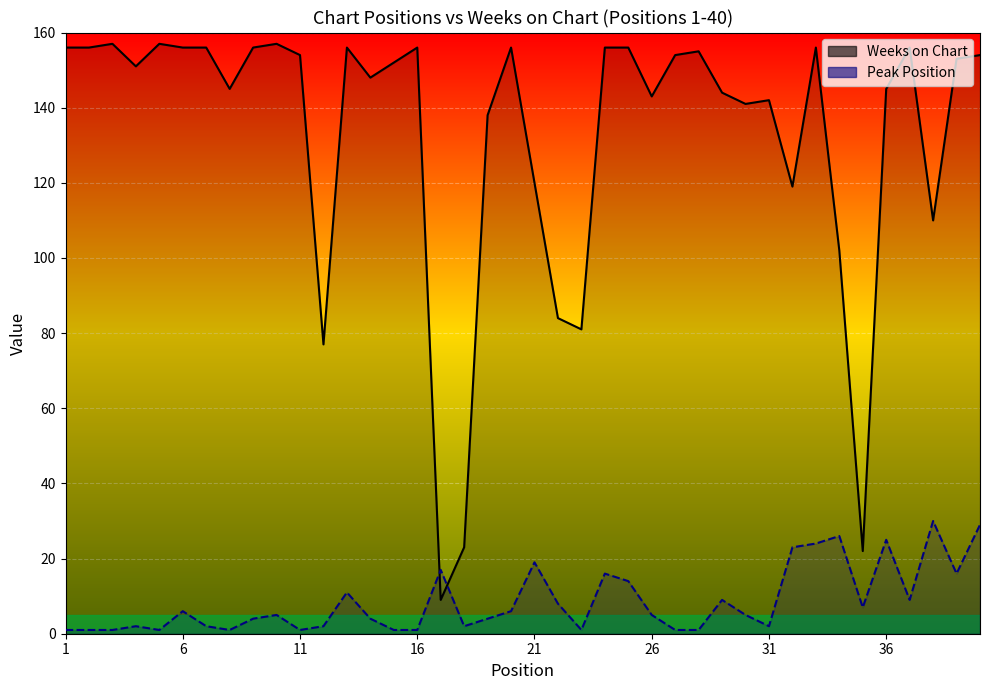

List the series in order of their peak value, lowest first.

Peak Position, Weeks on Chart